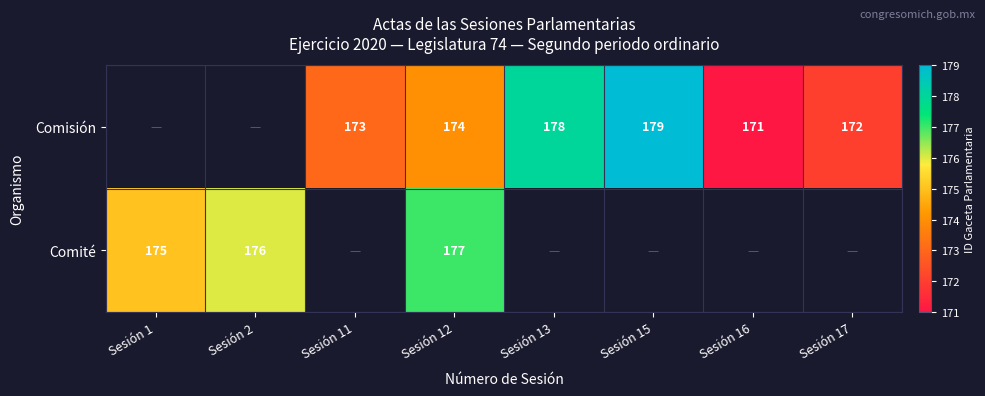

True or false: Comisión has a value of 81 at Sesión 13.

False